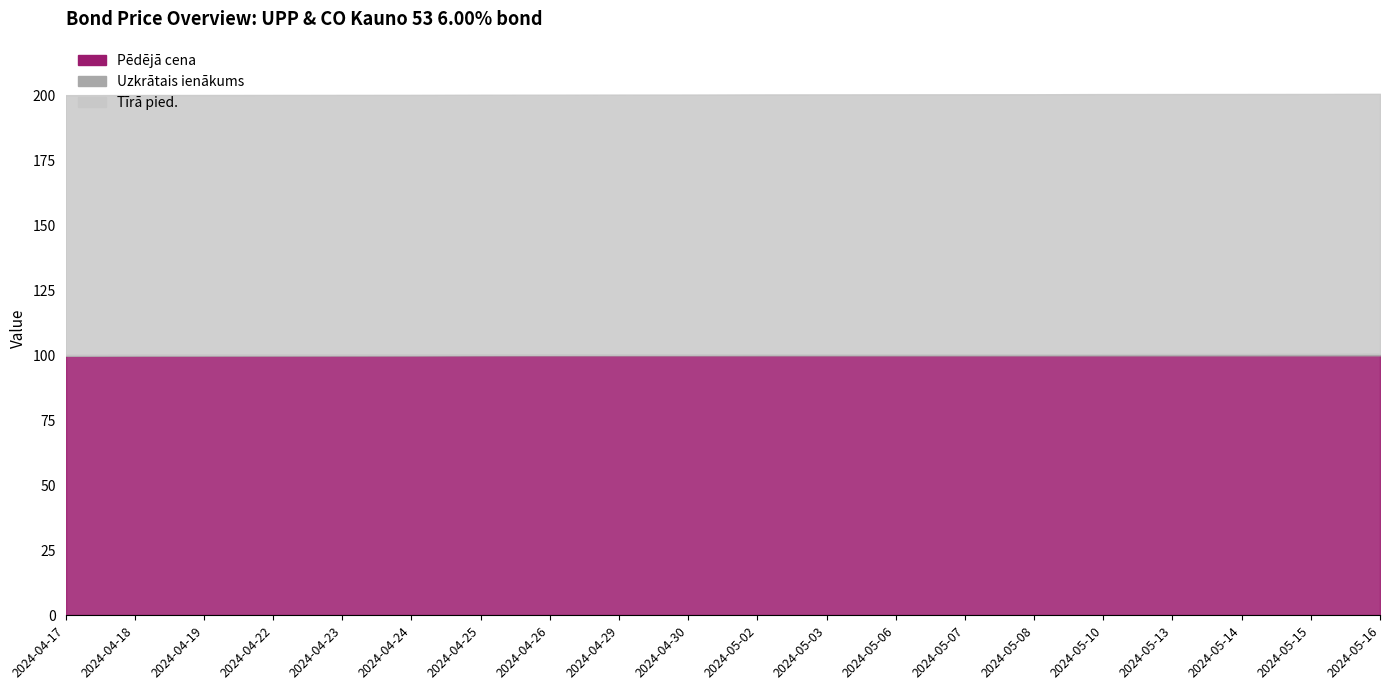

Rank the series at 2024-05-02 from highest to lowest value.

Tīrā pied., Pēdējā cena, Uzkrātais ienākums